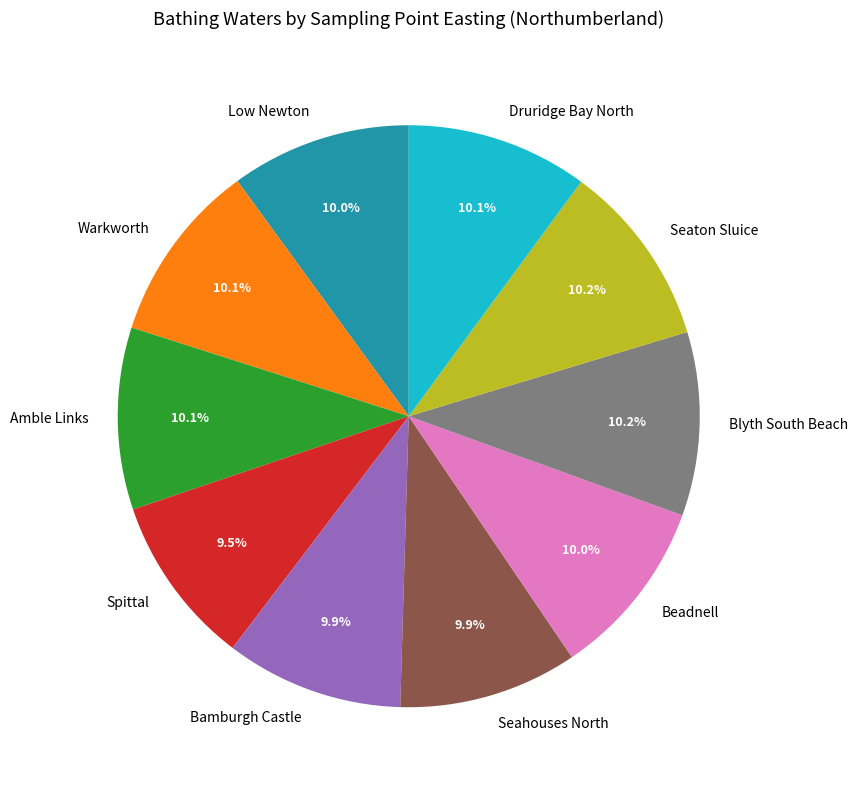

To the nearest percent, what portion does Warkworth represent?

10%